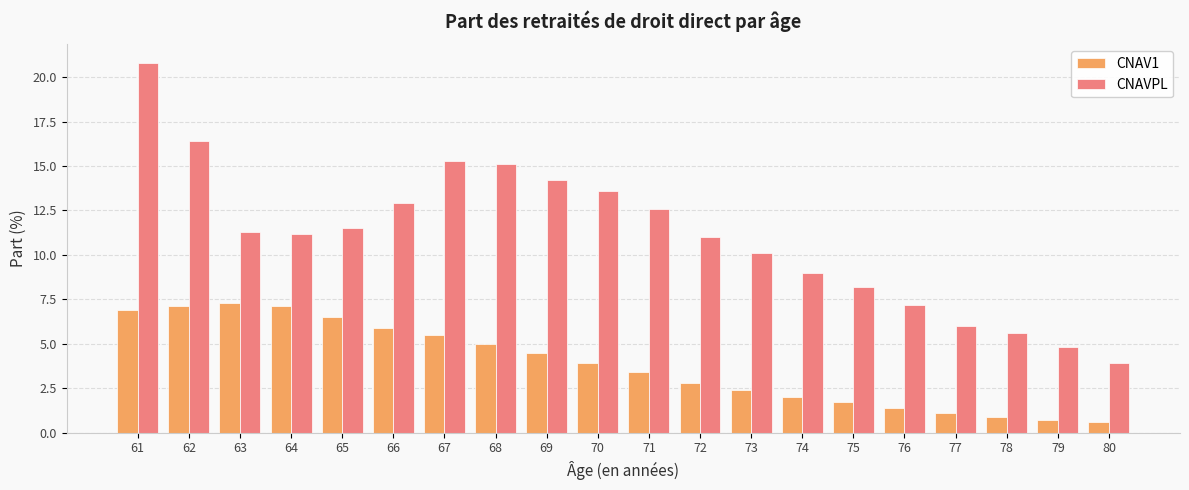

At which label does CNAVPL reach its peak?

61